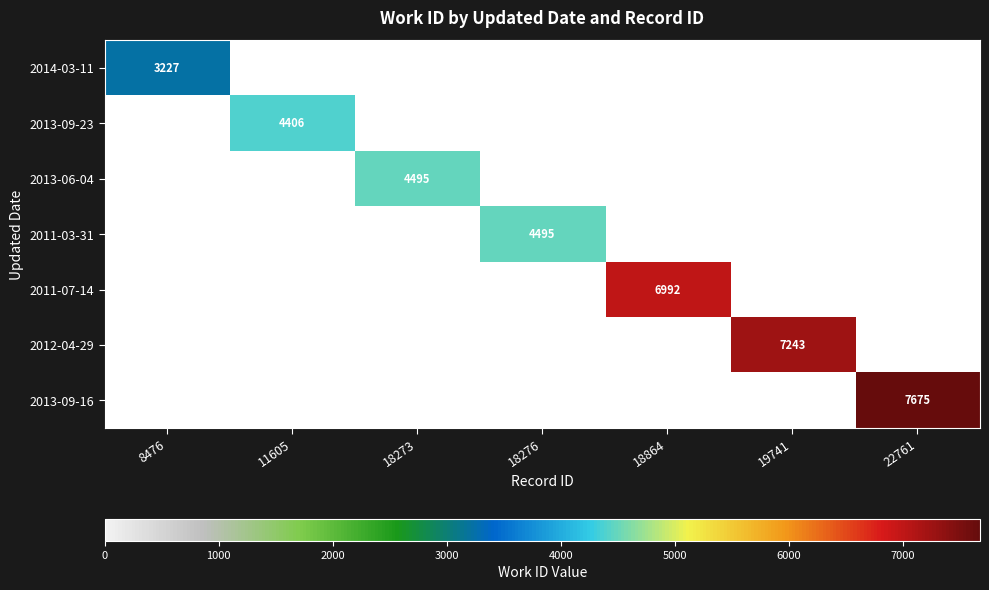

Is it true that 2011-07-14 equals 0 at 18276?

True